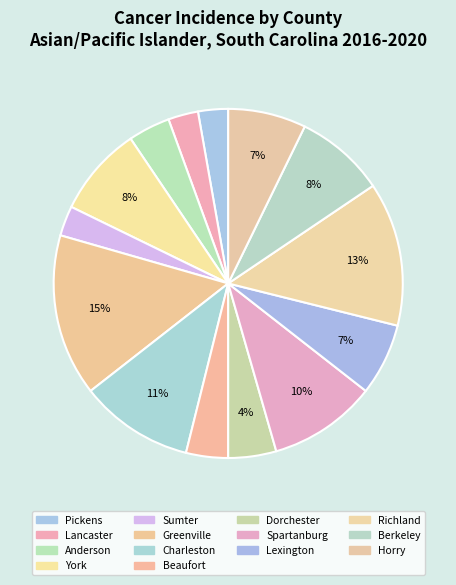

Is it true that Greenville is 3% of the pie?

False